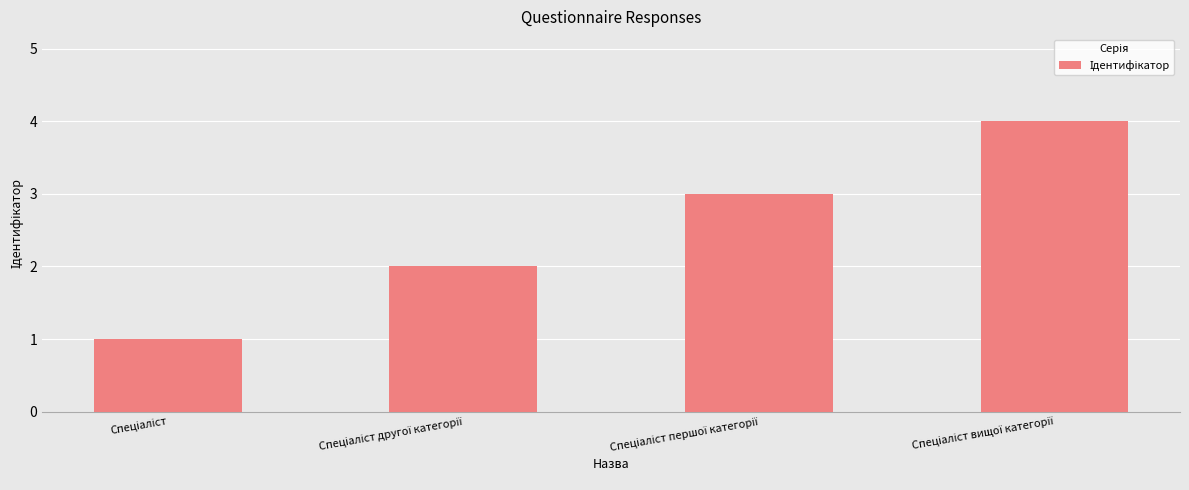

How many distinct data groups are displayed?

1